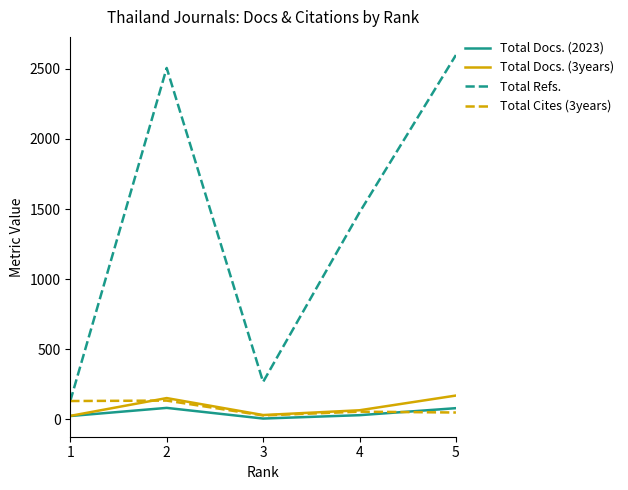

At which label does Total Cites (3years) first exceed 55?

1